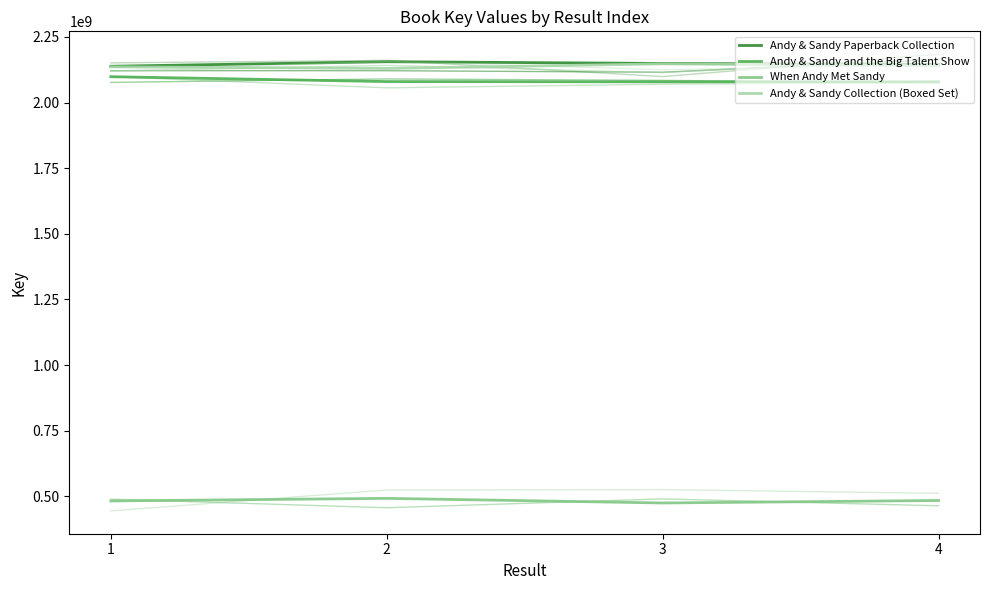

How many interior local valleys does the Andy & Sandy Collection (Boxed Set) series have?

1